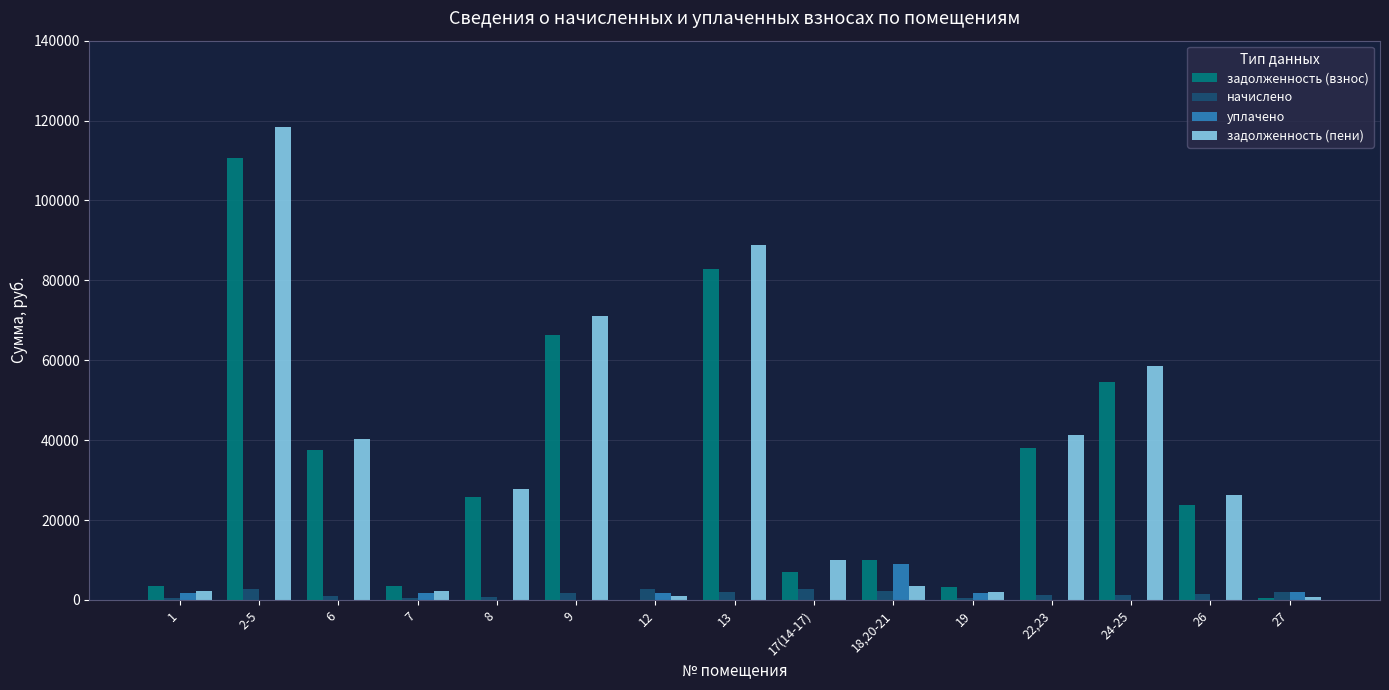

The value of уплачено at 7 is 1697.0. True or false?

True